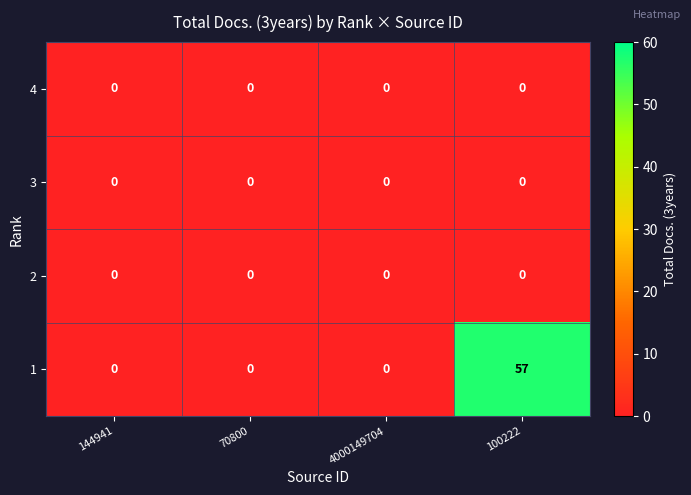

At which category does the chart reach its peak across all series?

100222